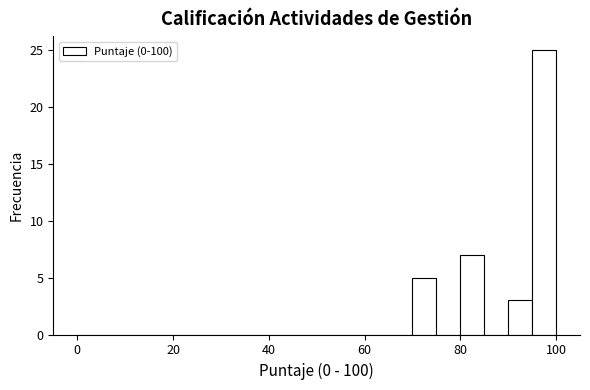

Read against the x-axis, roughly where is the centre of the tallest bar?

98